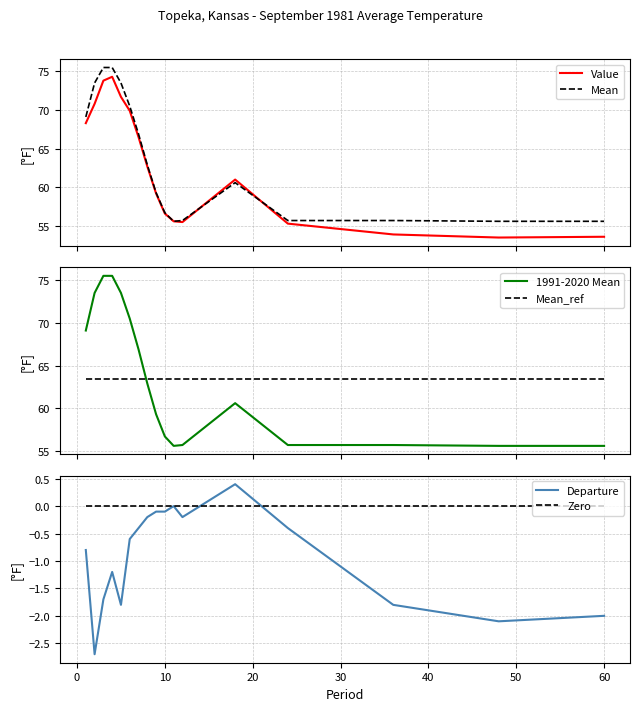

What is the value of the Mean_ref point at the 17th from the left?

63.4